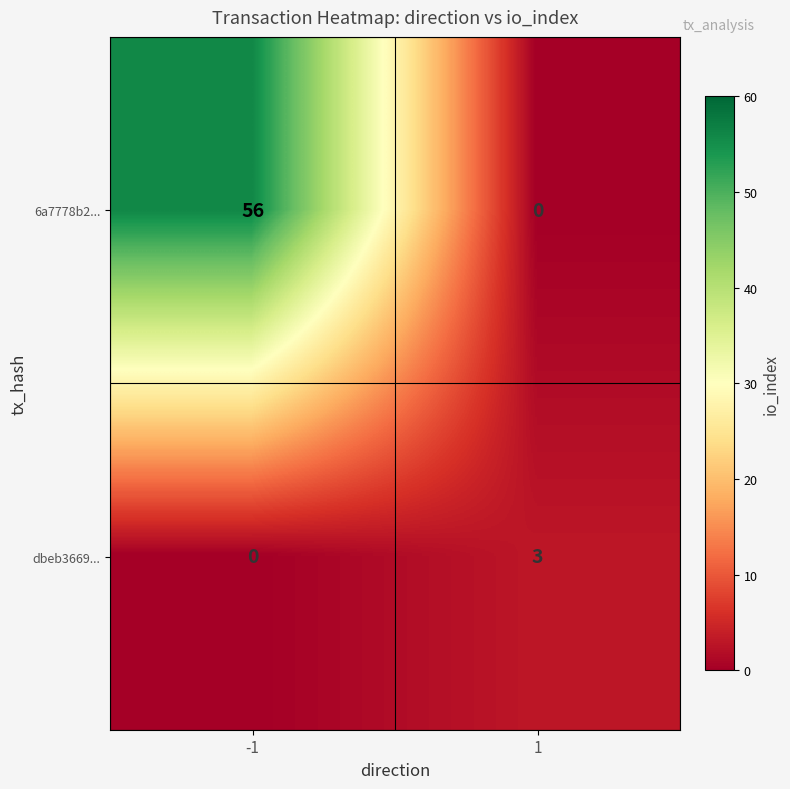

What is the difference between the highest and lowest values at 1?

3